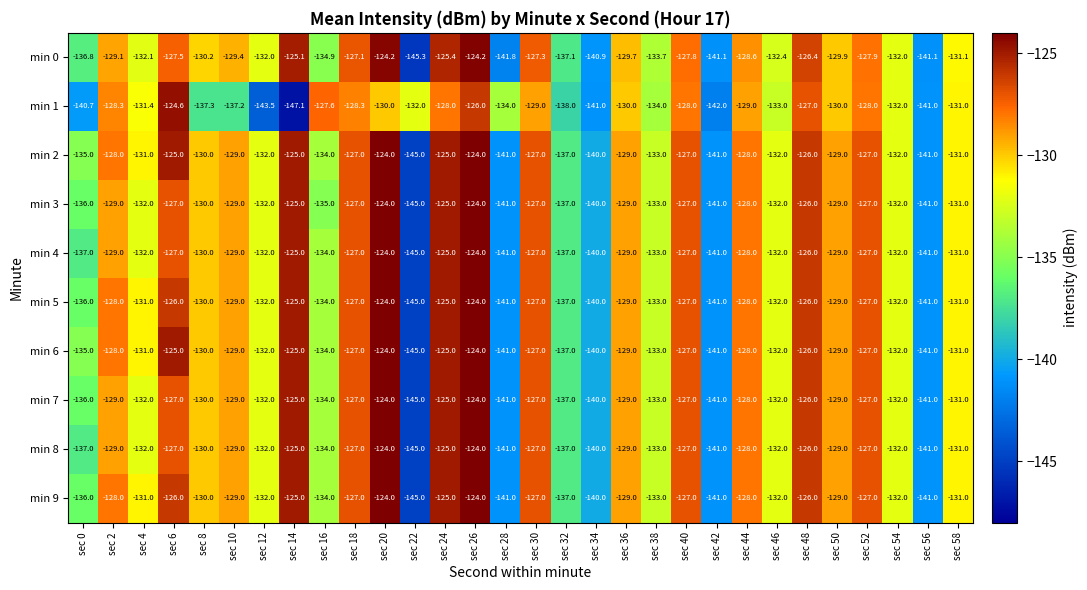

Read the min 7 value at sec 14.

-125.0